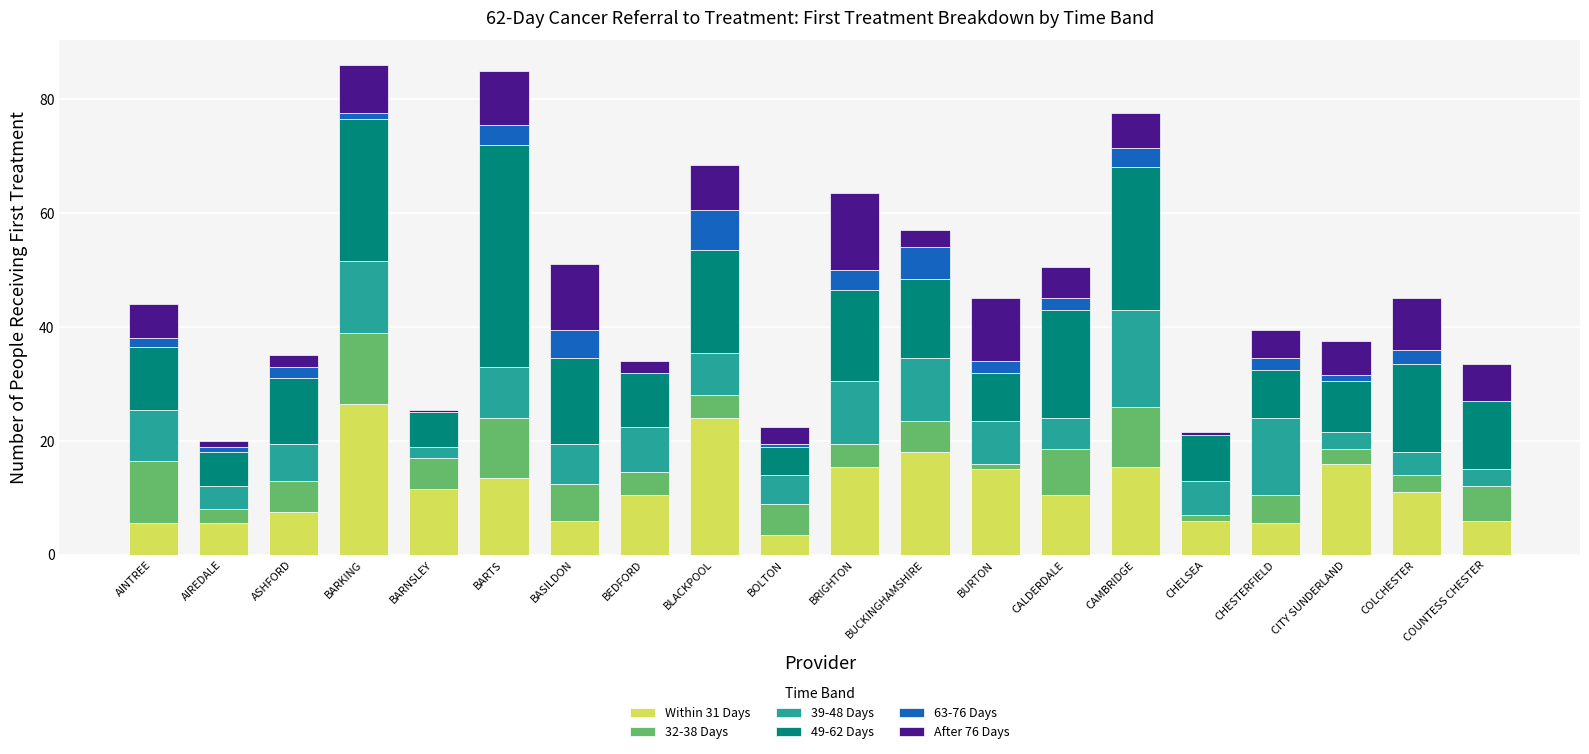

Is it true that Within 31 Days equals 26.5 at BARKING?

True